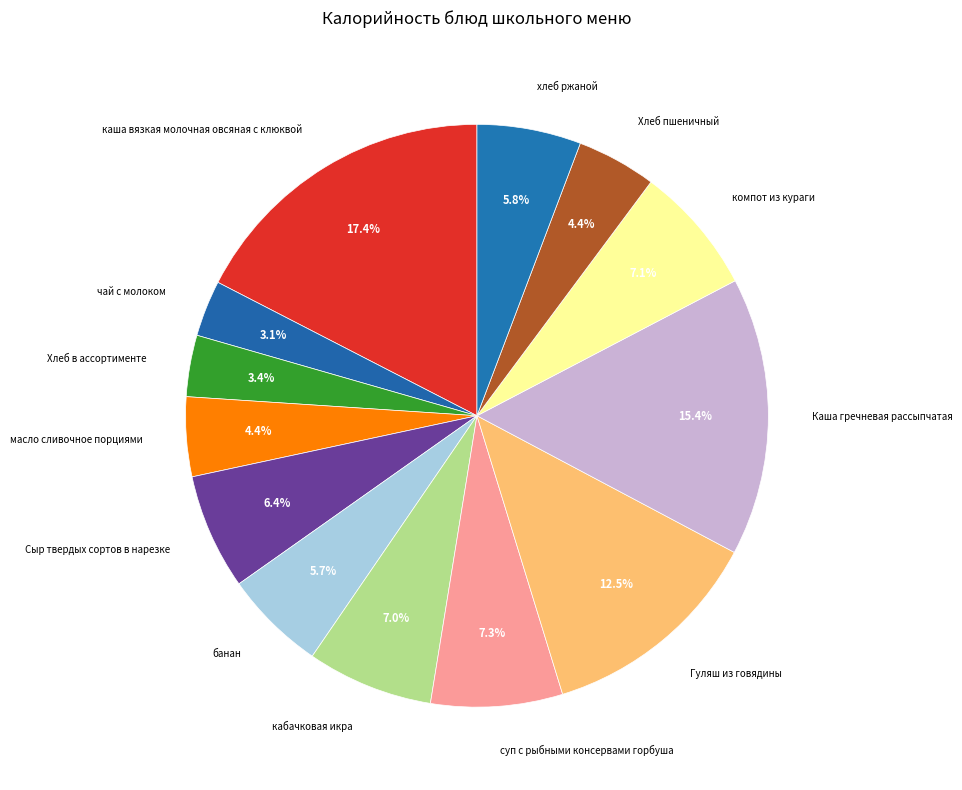

Count the number of slices in the pie.

13